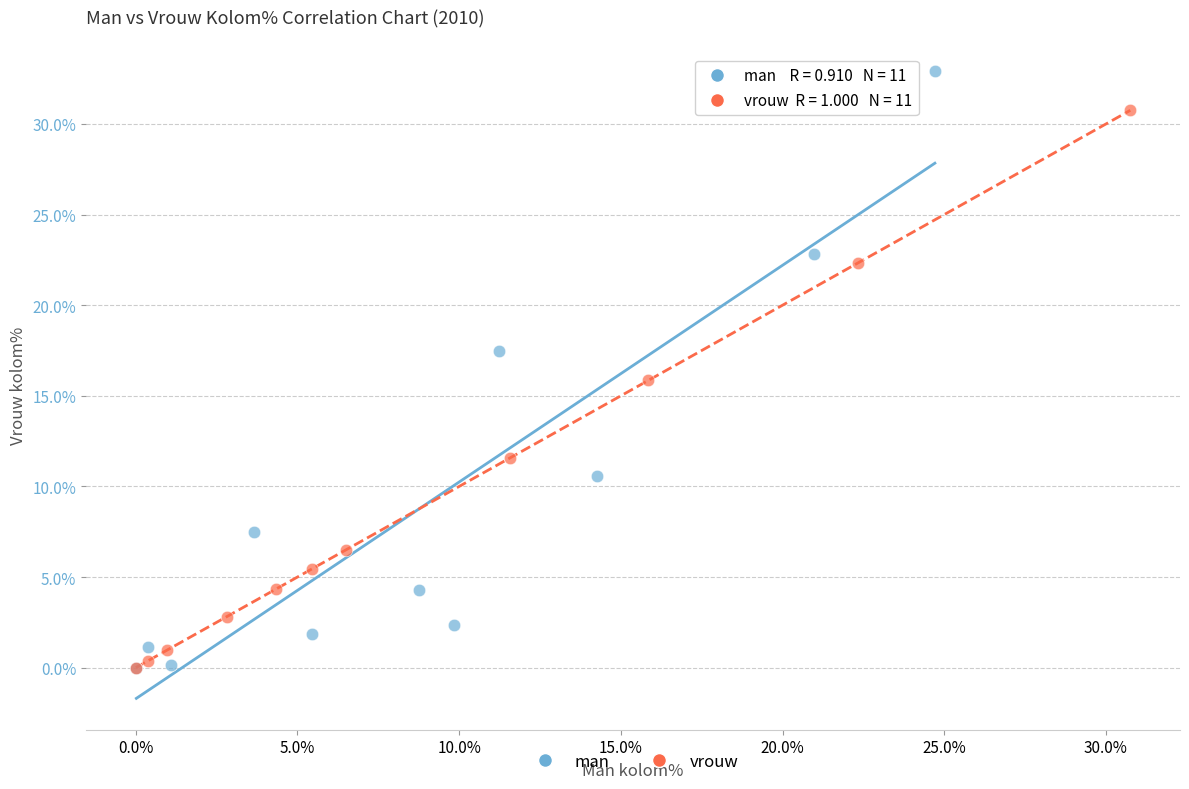

Which series has the largest Y range (max minus min)?

man